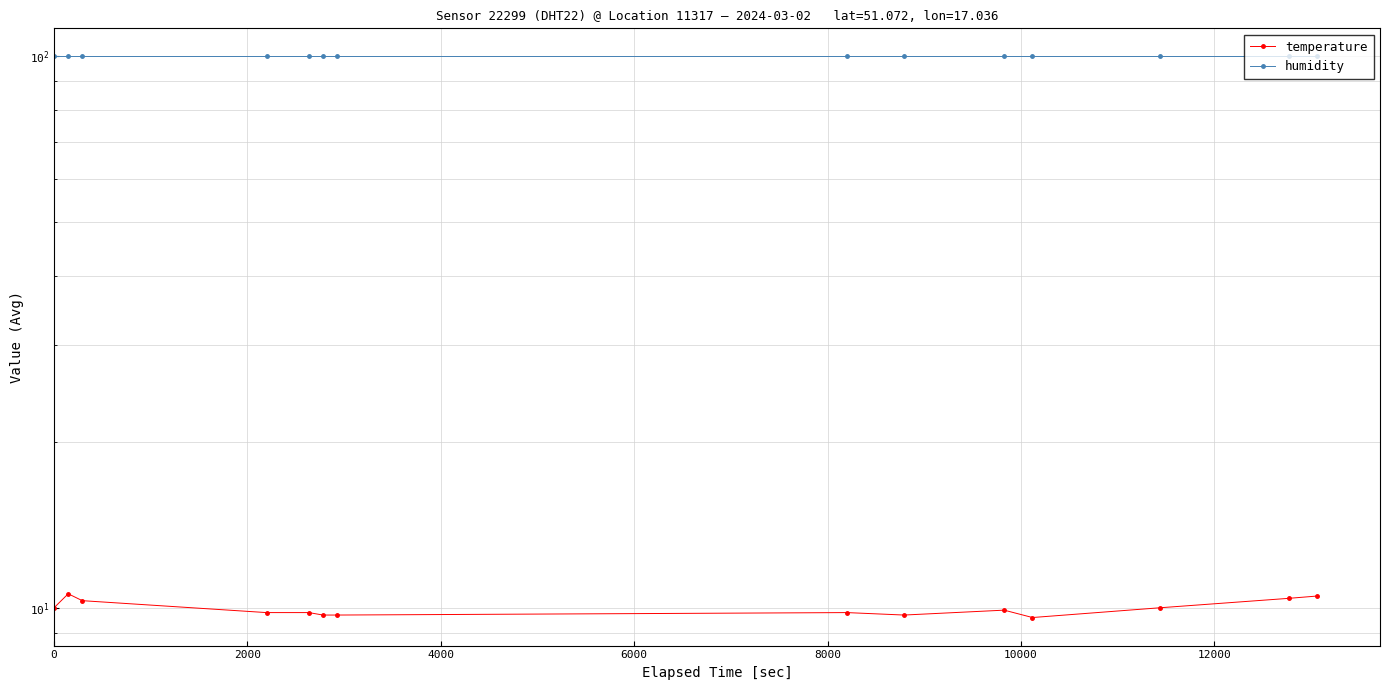

Which series has the largest range (max minus min)?

temperature